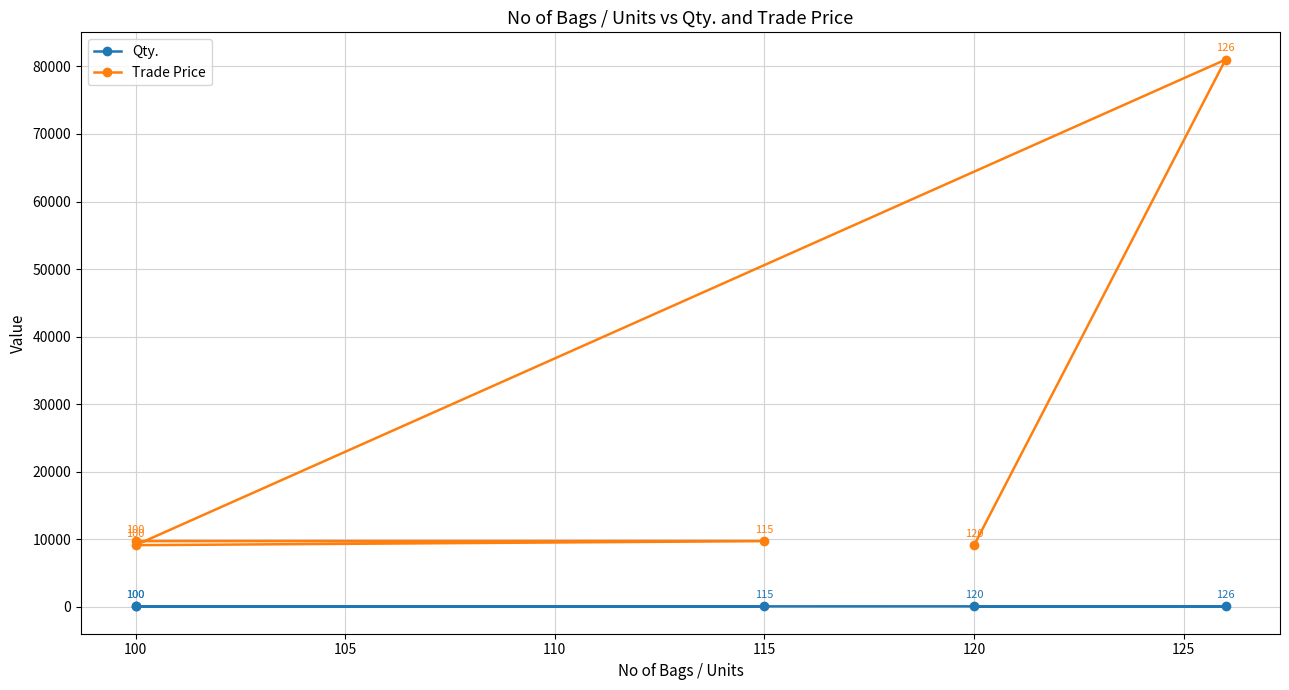

What is the approximate value of Qty. at 120?

42.0